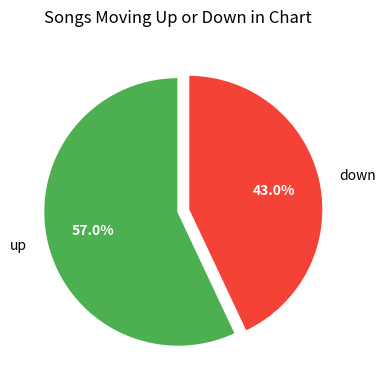

How much of the chart is everything except up?

43.0%